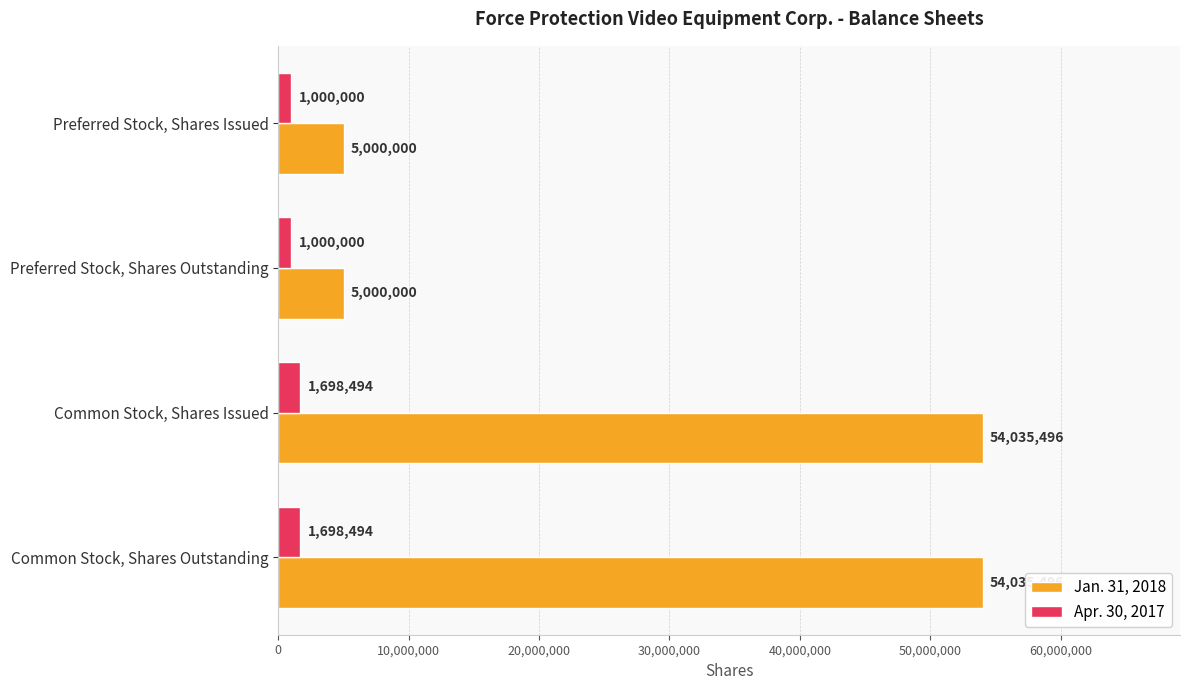

List the series in order of their overall mean, highest first.

Jan. 31, 2018, Apr. 30, 2017